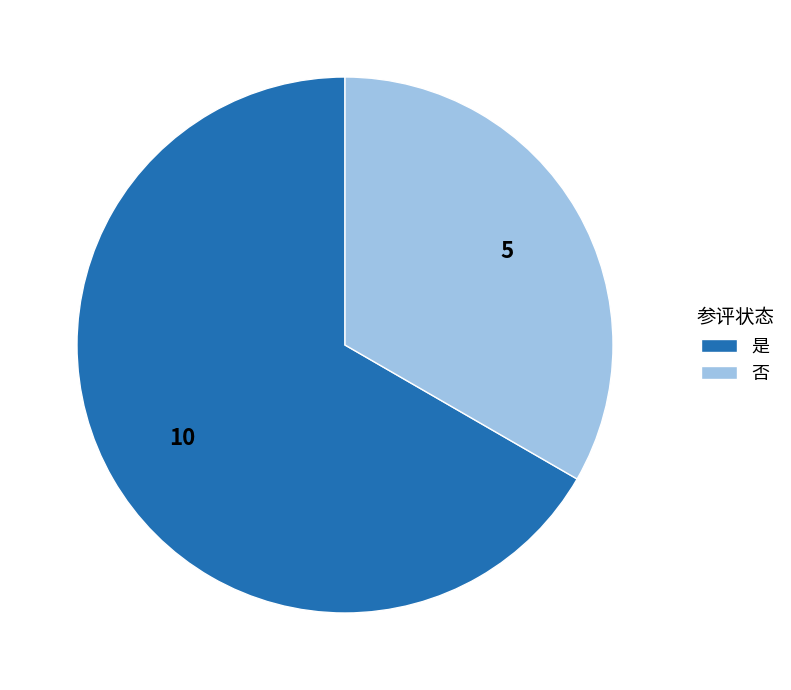

Rank the categories by value from highest to lowest.

是, 否